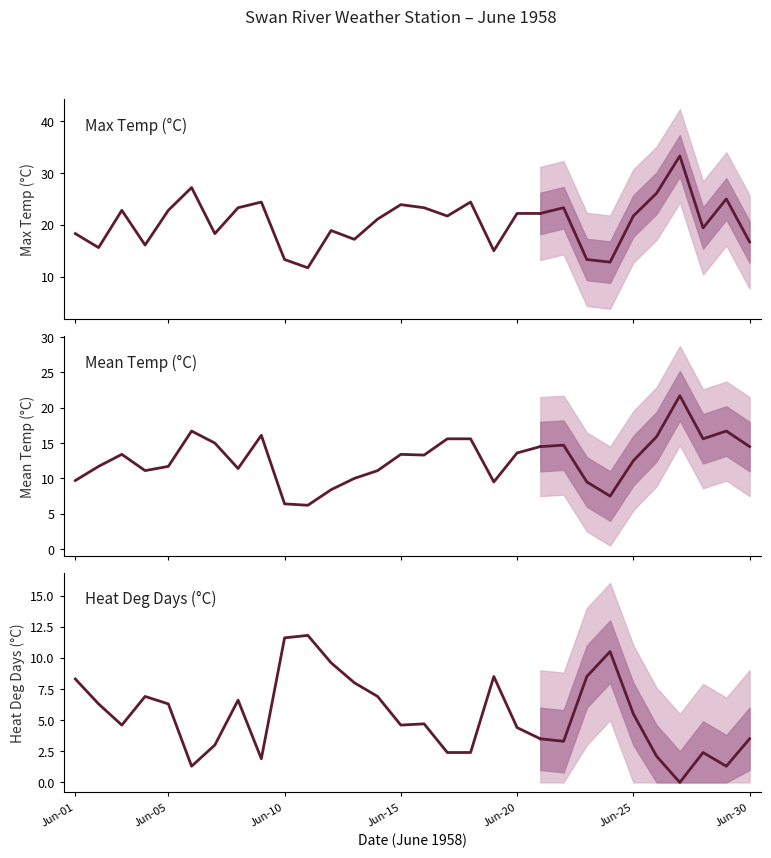

Which series has the largest total across all categories?

Max Temp (C)